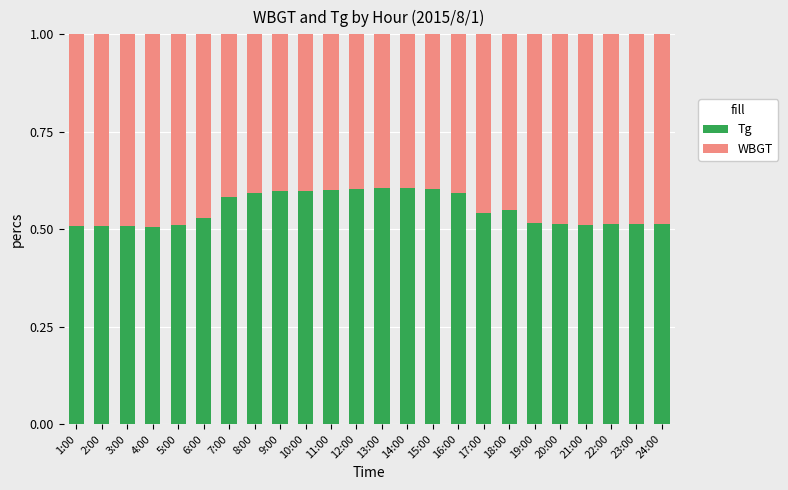

What is the sum of the Tg values at 14:00 and 1:00?

1.1